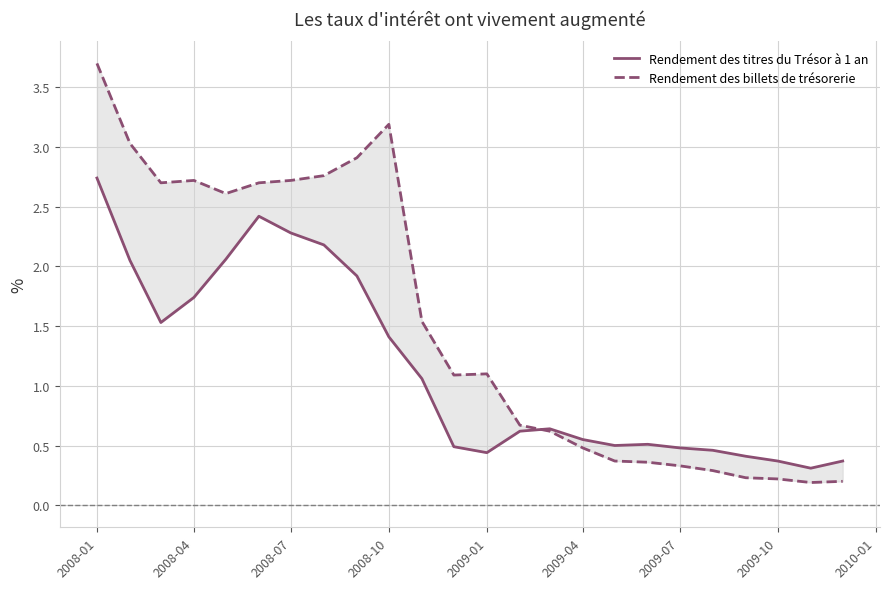

Is this an area chart (filled region under the line)?

No